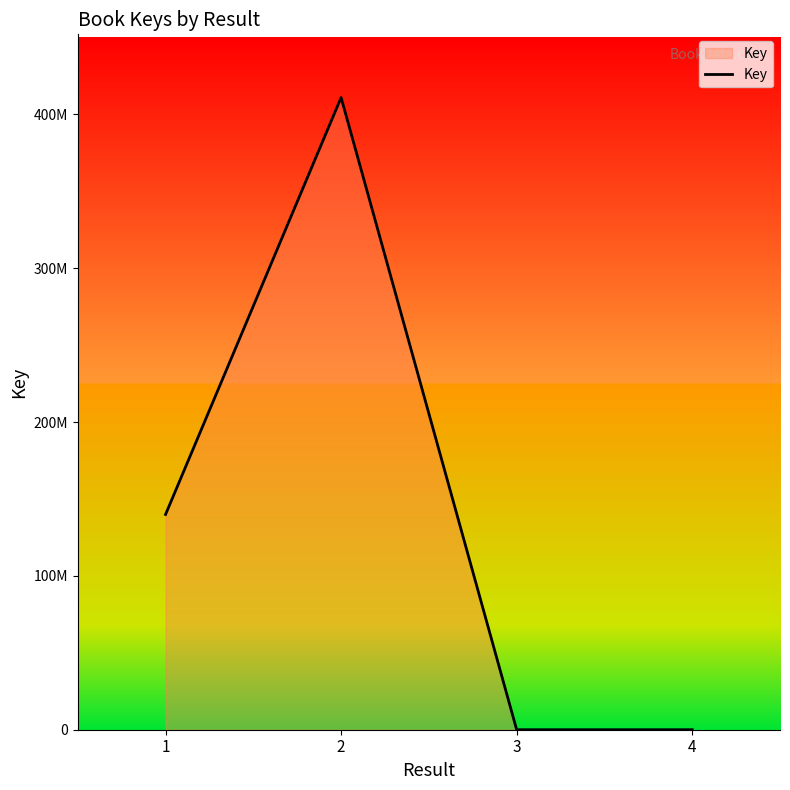

The chart shows a value of 650763330 at 2. True or false?

False